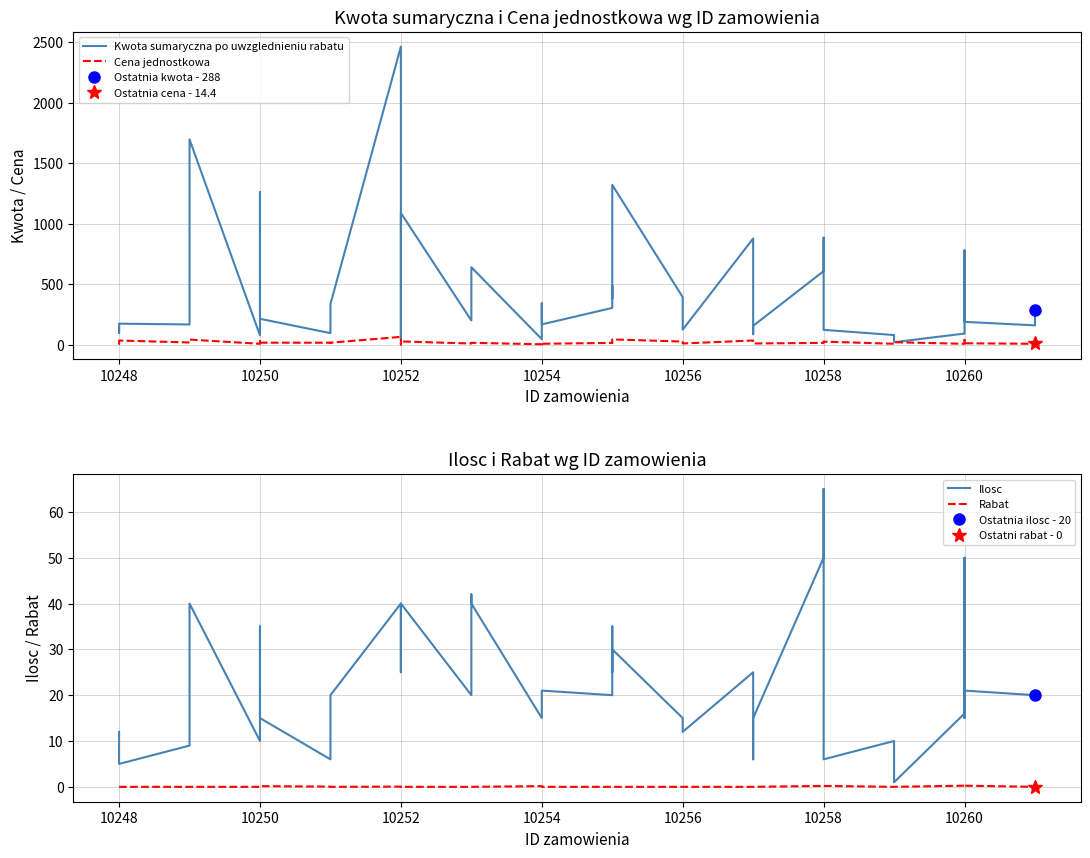

Reading right to left, transcribe all the data shown in this chart.

Kwota sumaryczna po uwzglednieniu rabatu: 288.0	160.0	189.0	443.2	780.0	92.4	20.8	80.0	122.9	884.0	608.0	156.0	86.4	877.5	124.8	393.0	1320.0	380.0	486.5	304.0	168.0	342.7	45.9	640.0	604.8	200.0	1088.0	47.5	2462.4	336.0	222.3	95.8	214.2	1261.4	77.0	1696.0	167.4	174.0	98.0	168.0
Cena jednostkowa: 14.4	8.0	12.0	39.4	15.6	7.7	20.8	8.0	25.6	17.0	15.2	10.4	14.4	35.1	10.4	26.2	44.0	15.2	13.9	15.2	8.0	19.2	3.6	16.0	14.4	10.0	27.2	2.0	64.8	16.8	15.6	16.8	16.8	42.4	7.7	42.4	18.6	34.8	9.8	14.0
Ilosc: 20.0	20.0	21.0	15.0	50.0	16.0	1.0	10.0	6.0	65.0	50.0	15.0	6.0	25.0	12.0	15.0	30.0	25.0	35.0	20.0	21.0	21.0	15.0	40.0	42.0	20.0	40.0	25.0	40.0	20.0	15.0	6.0	15.0	35.0	10.0	40.0	9.0	5.0	10.0	12.0
Rabat: 0.0	0.0	0.2	0.2	0.0	0.2	0.0	0.0	0.2	0.2	0.2	0.0	0.0	0.0	0.0	0.0	0.0	0.0	0.0	0.0	0.0	0.1	0.1	0.0	0.0	0.0	0.0	0.1	0.1	0.0	0.1	0.1	0.1	0.1	0.0	0.0	0.0	0.0	0.0	0.0